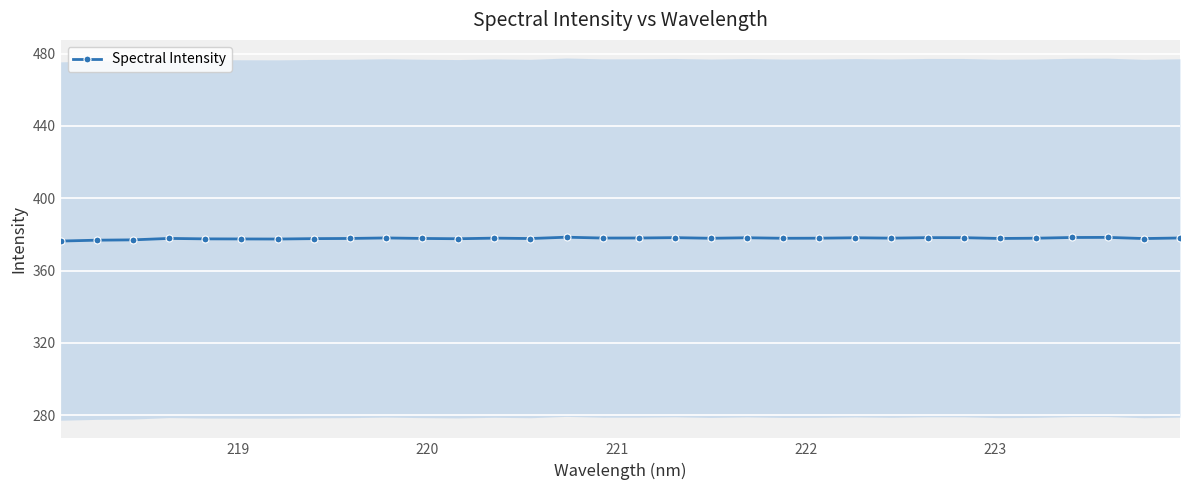

What is the value of the Spectral Intensity point at the 8th from the left?

377.6